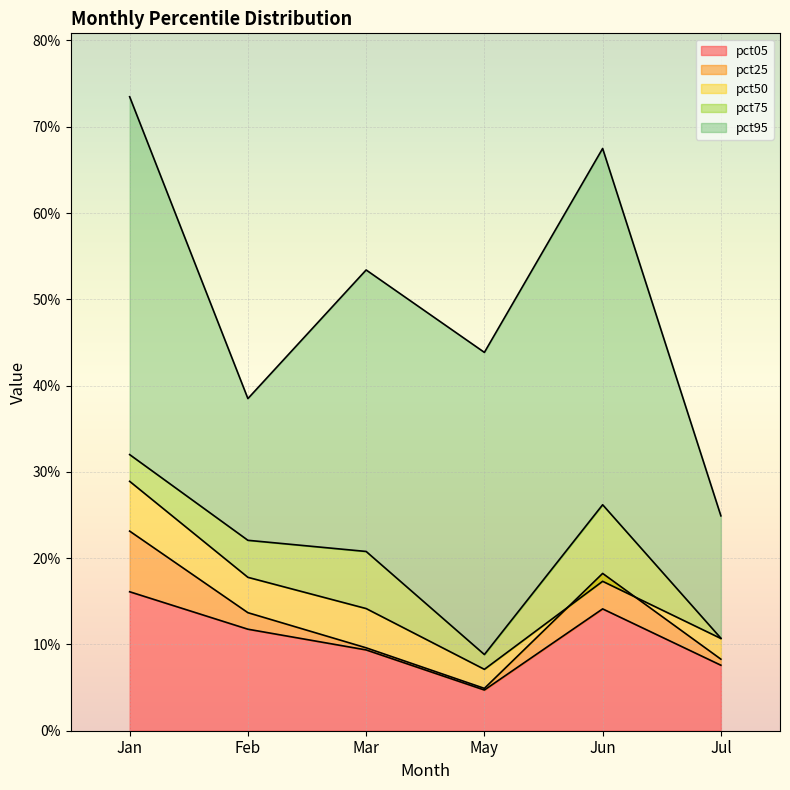

Does the chart display data point markers on the line(s)?

No